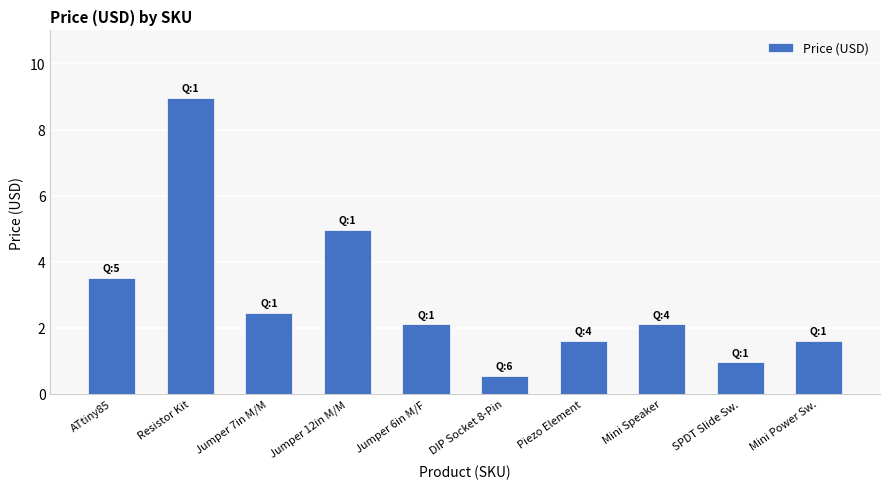

How many values are below 2?

4